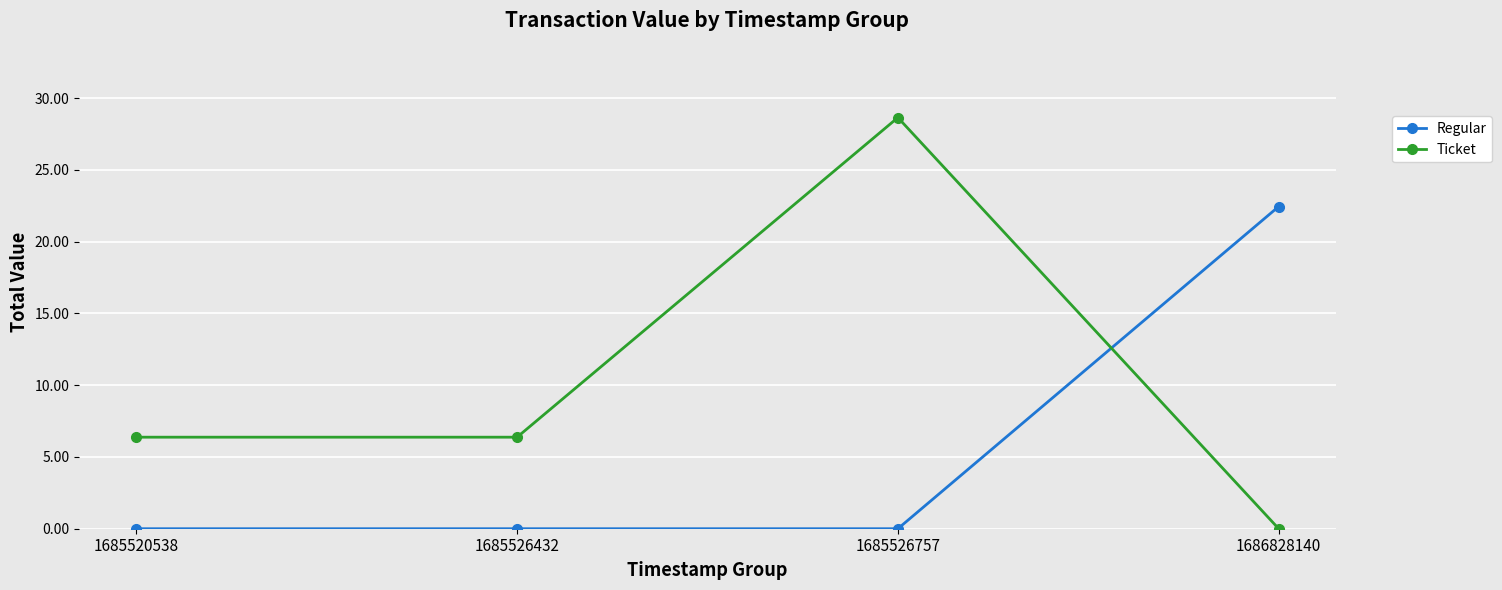

Rank the series at 1686828140 from lowest to highest value.

Ticket, Regular